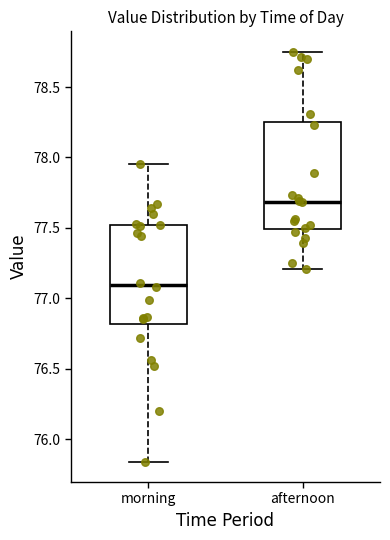

Which box has the lowest median line?

morning